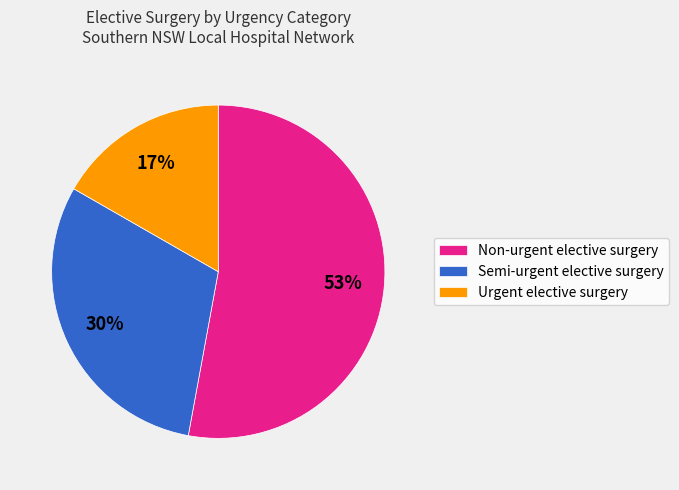

Which has a higher value, Urgent elective surgery or Semi-urgent elective surgery?

Semi-urgent elective surgery